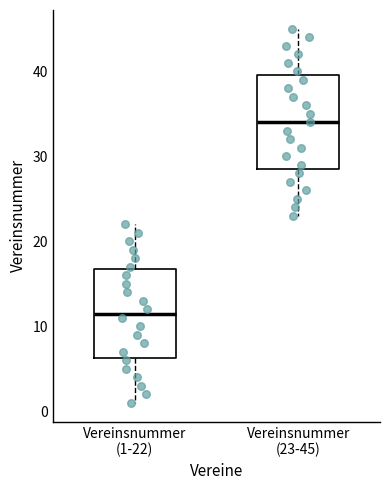

Reading left to right, transcribe this box plot: for each box, give where its median line is, the range the box spans, and where its two whiskers end, as read against the y-axis. The values are not printed on the chart, so give them approximately, as read against the axis.

Vereinsnummer (1-22): median 12, box 6 to 17, whiskers 1 to 22
Vereinsnummer (23-45): median 34, box 29 to 40, whiskers 23 to 45